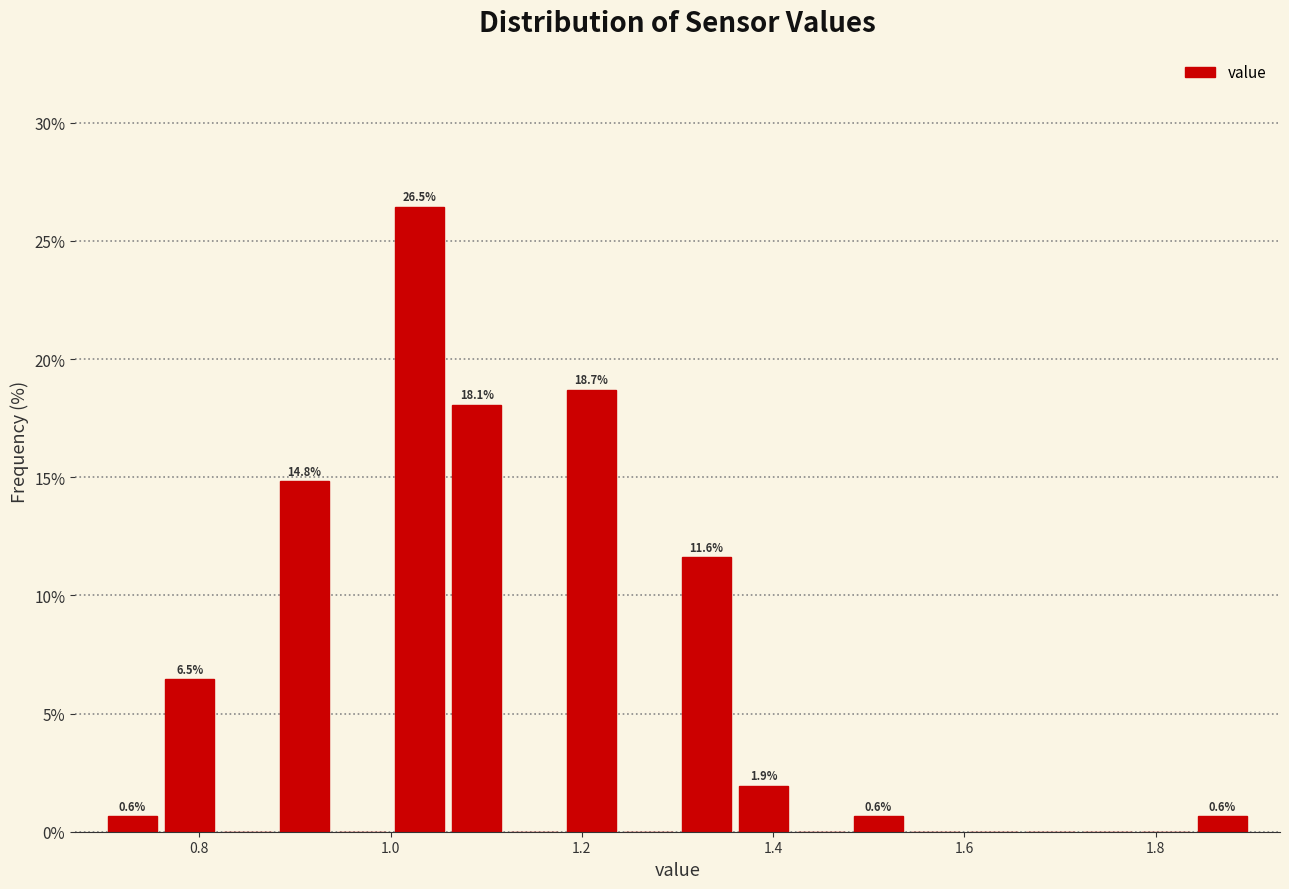

Read against the x-axis, roughly where is the centre of the tallest bar?

1.04